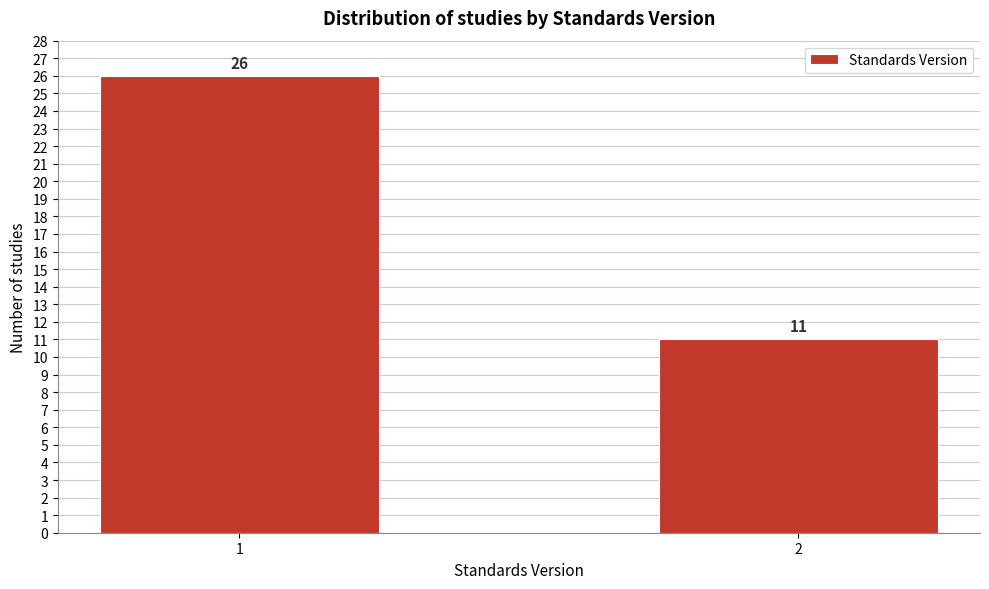

Reading right to left, what are all the values shown in this chart?

2=11	1=26